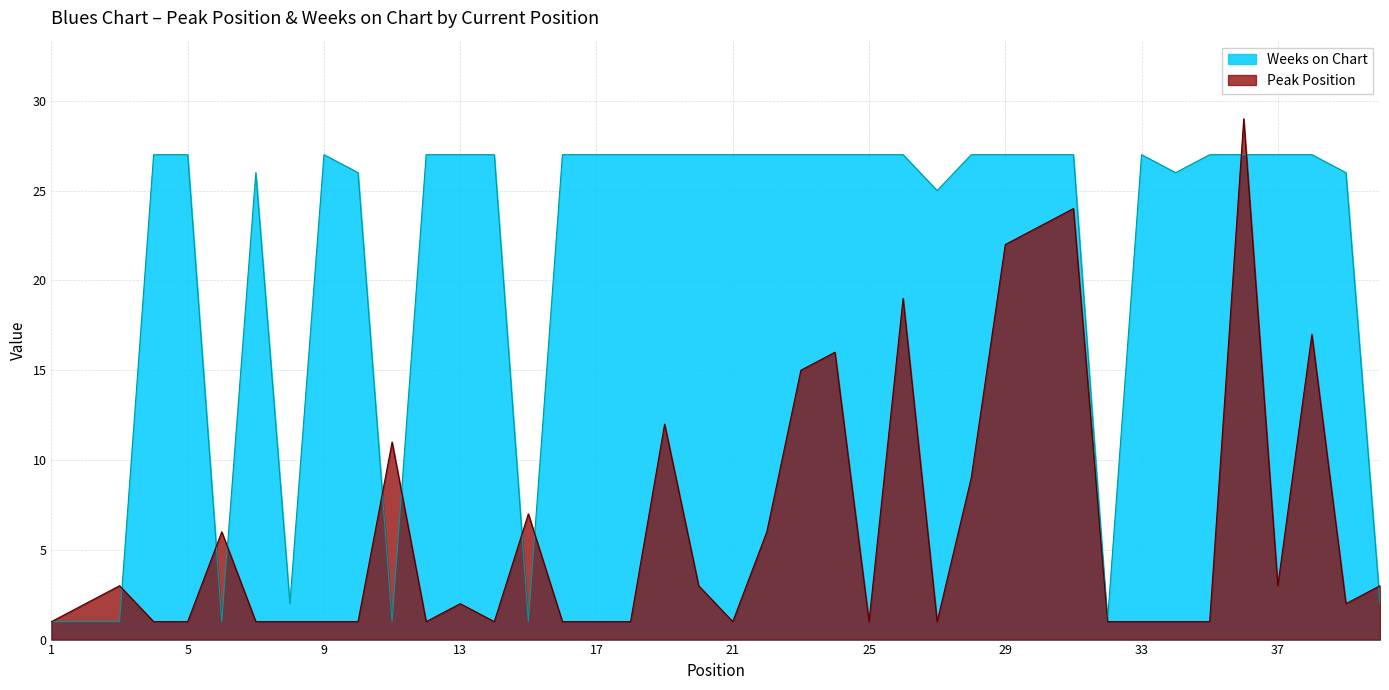

How many lines are shown in the chart?

2